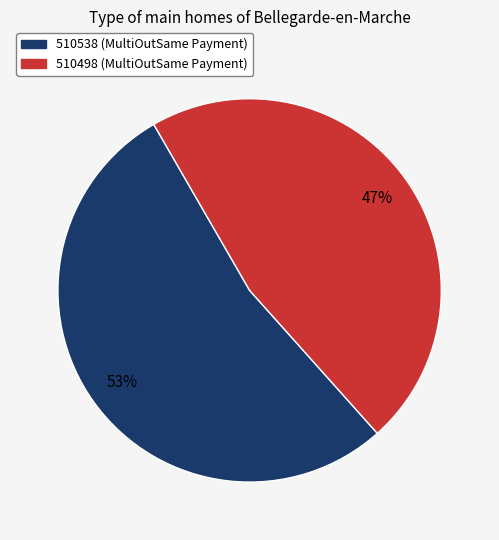

The 510498 slice represents 33% of the pie. True or false?

False